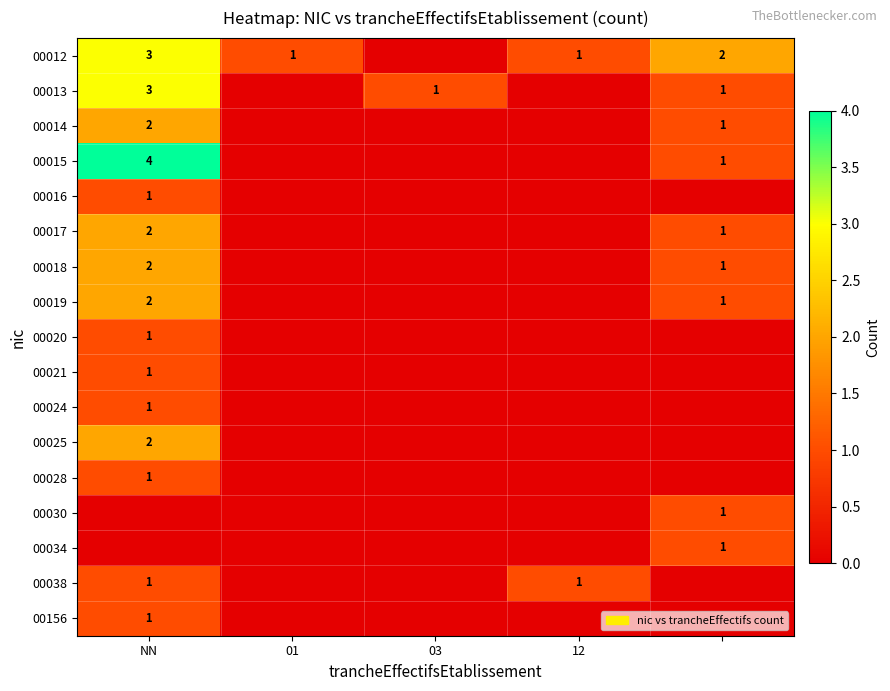

The 00012 series shows 1 at 12. True or false?

True